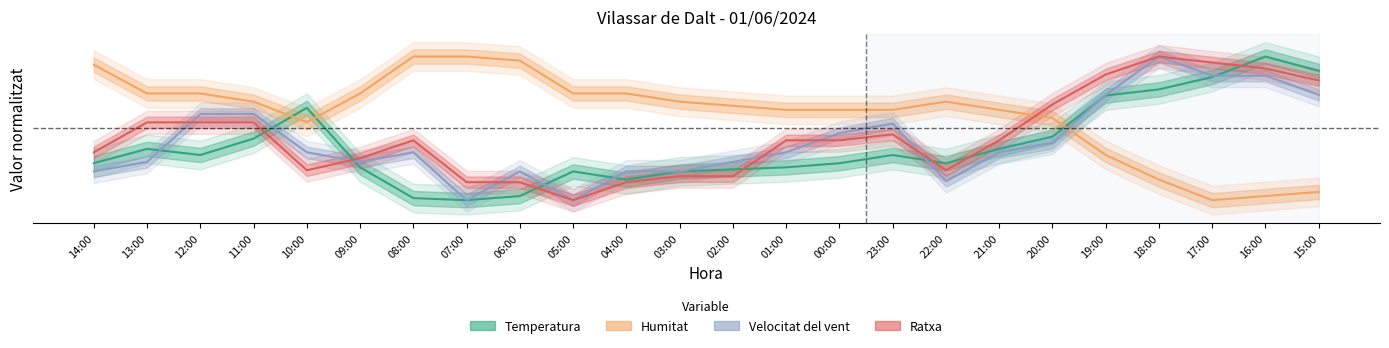

What is the average value of the Temperatura series?

0.4